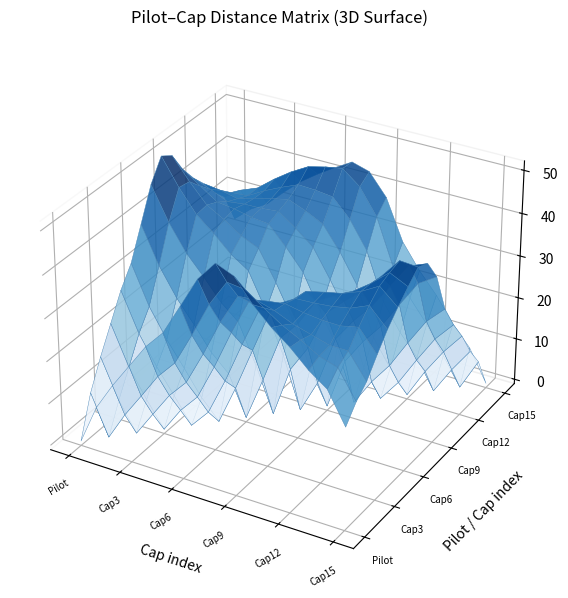

List the series in order of their peak value, highest first.

Pilot, Cap8, Cap9, Cap7, Cap1, Cap14, Cap10, Cap15, Cap6, Cap5, Cap4, Cap13, Cap11, Cap2, Cap12, Cap3